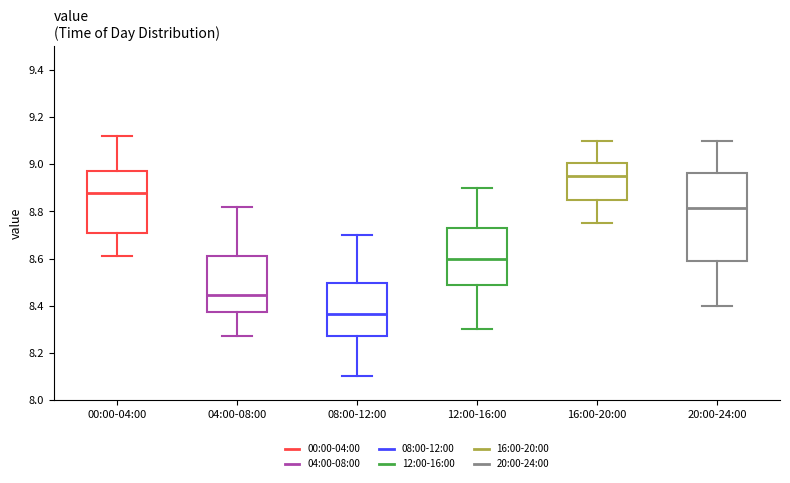

Where is the lower edge of the box for 16:00-20:00 on the y-axis? The values are not printed on the chart, so give them approximately, as read against the axis.

8.86